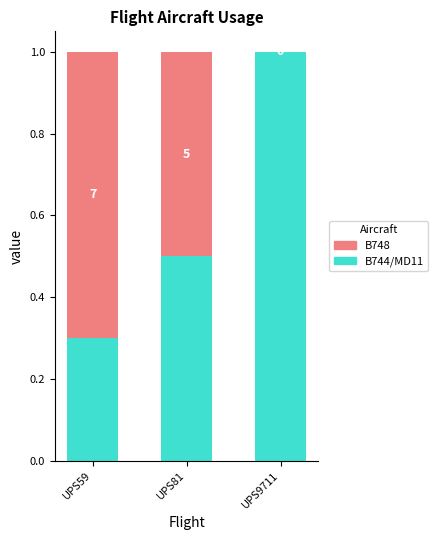

Are the bars grouped side by side (vs. stacked)?

No